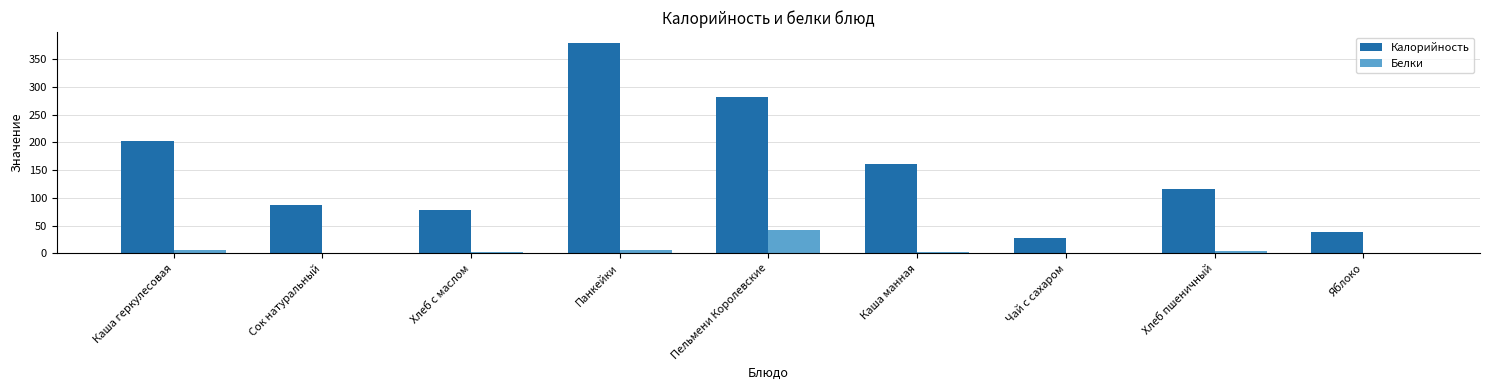

Which category has the highest value across all series?

Панкейки